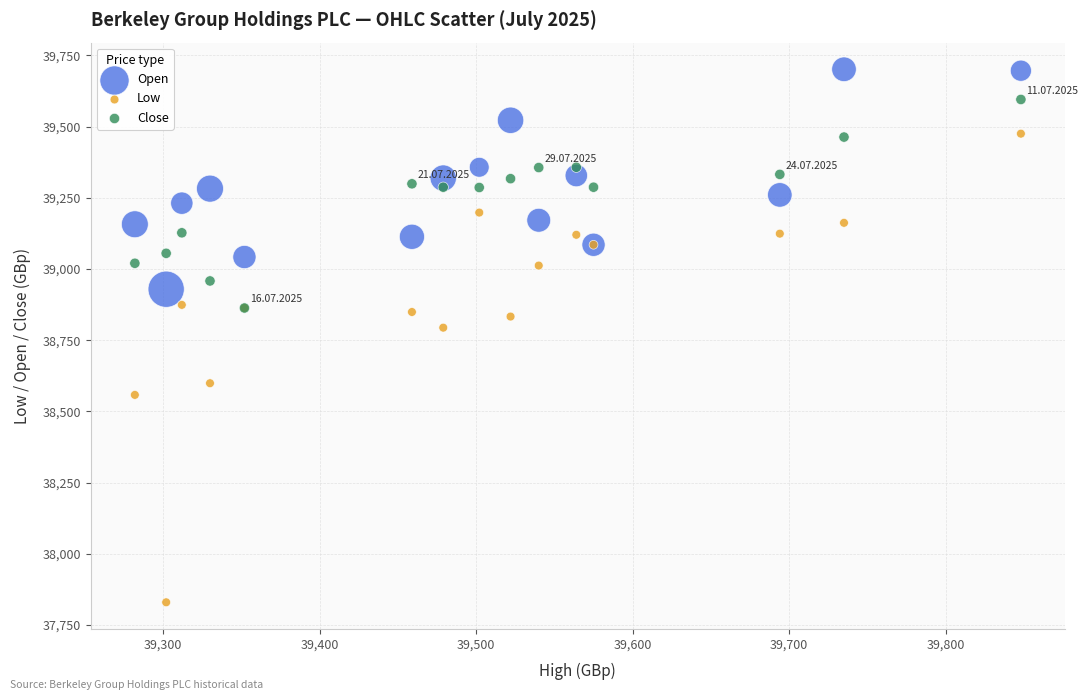

Across all series, what Y value is closest to 38765?

38794